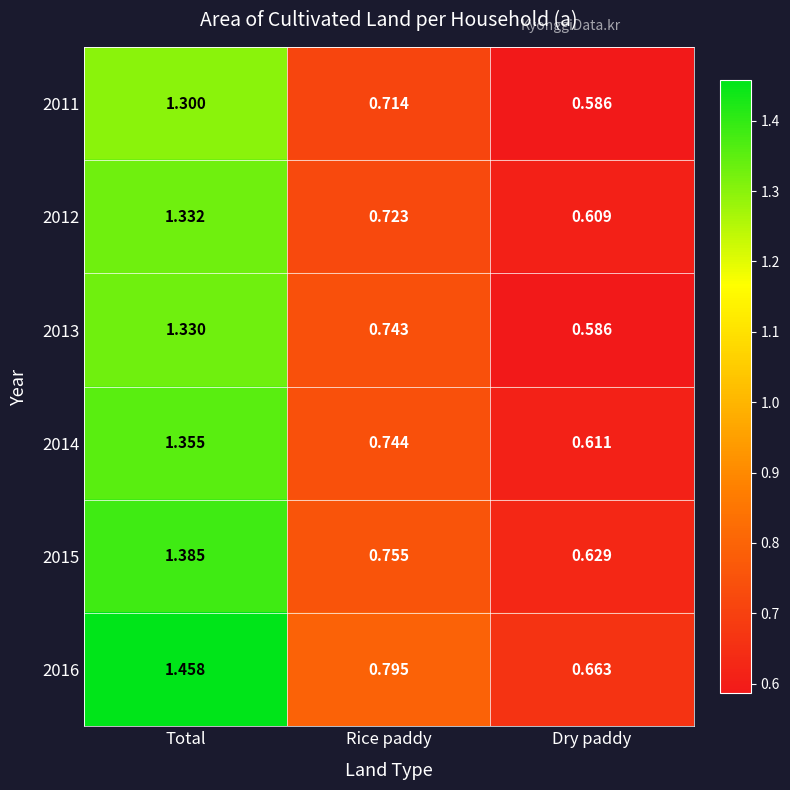

Count the number of data series in this chart.

6